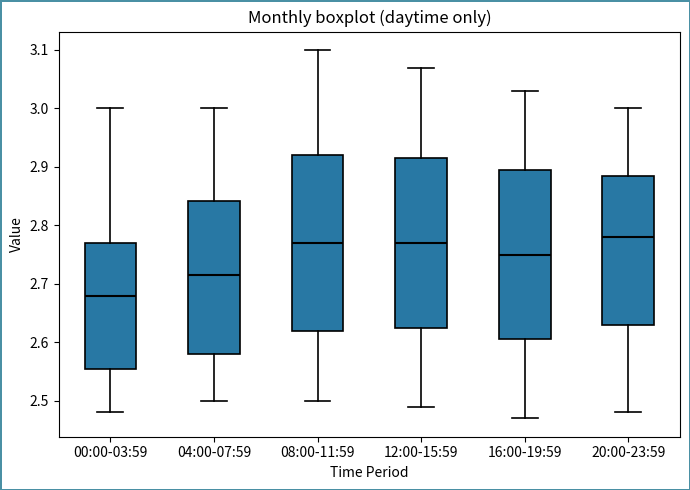

Where is the lower edge of the box for 00:00-03:59 on the y-axis? The values are not printed on the chart, so give them approximately, as read against the axis.

2.56